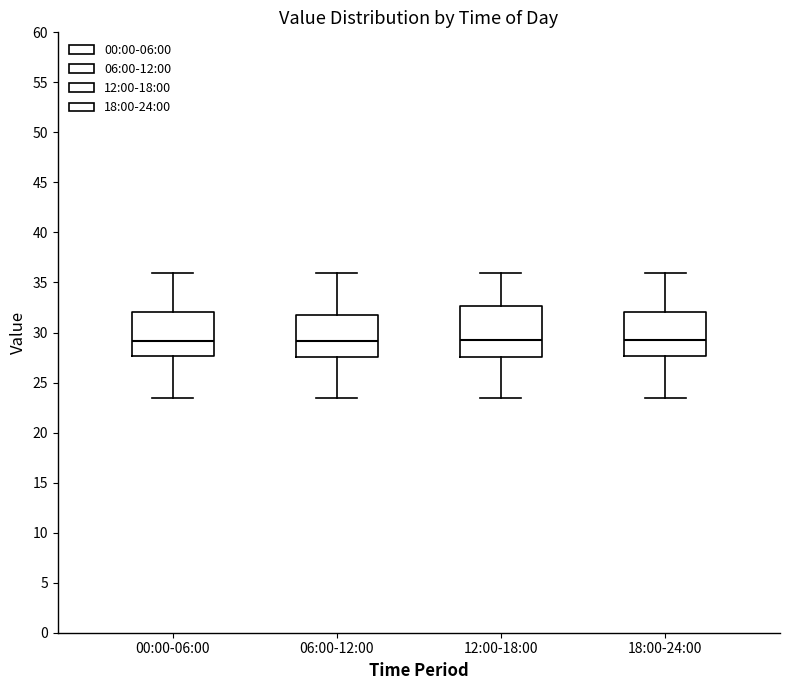

Where is the lower edge of the box for 00:00-06:00 on the y-axis? The values are not printed on the chart, so give them approximately, as read against the axis.

27.5